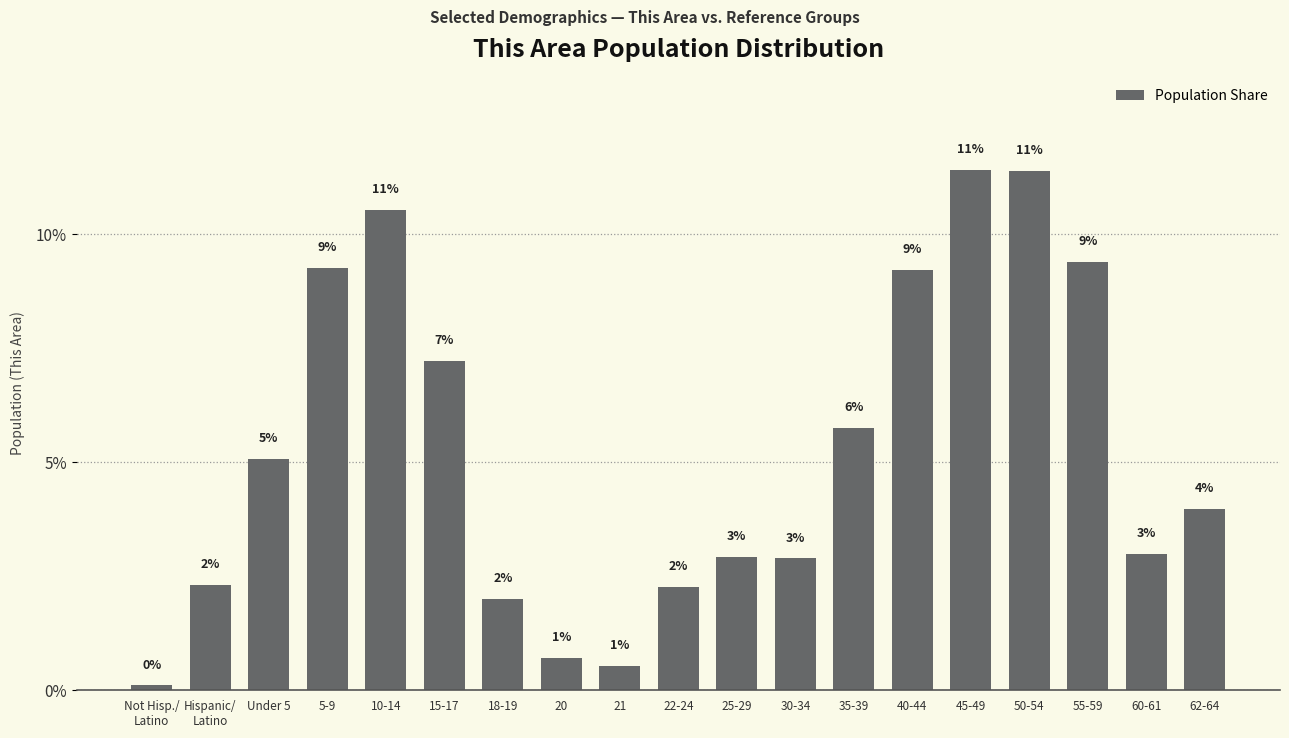

What is the value of the 16th bar from the left?

11.4